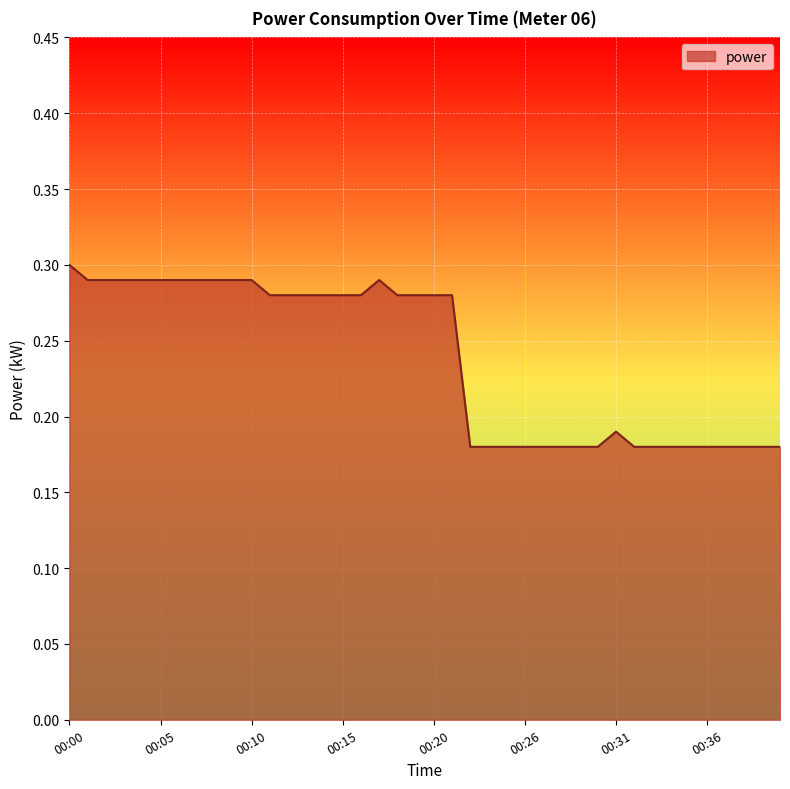

How many interior local peaks (higher than both neighbors) does the data have?

2